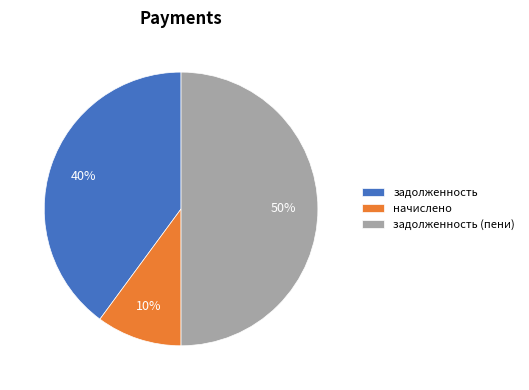

Do начислено and задолженность (пени) together represent more than half of the pie?

Yes